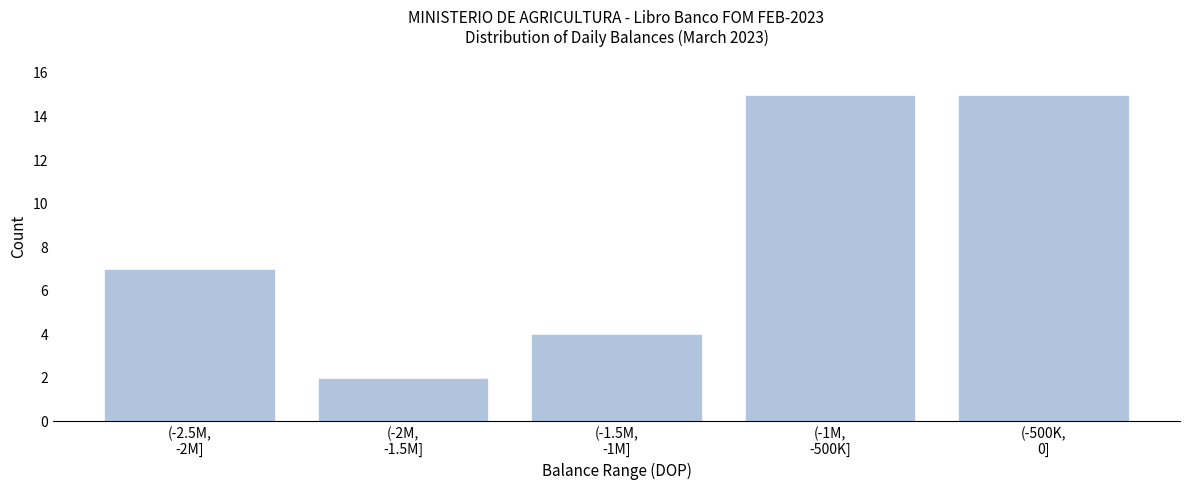

Reading left to right, what are all the values shown in this chart?

7	2	4	15	15